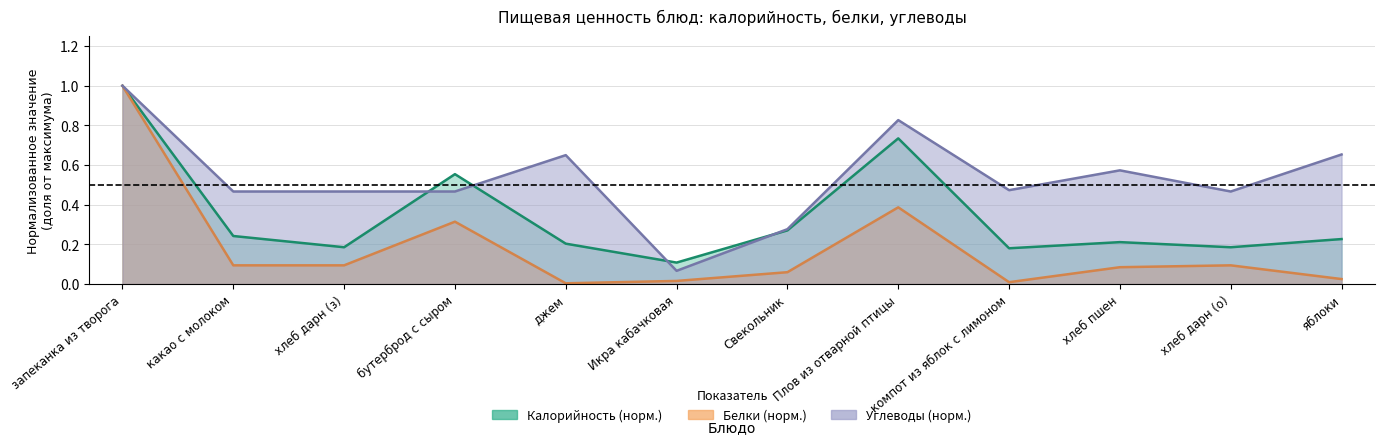

True or false: Белки has a value of 0.1 at бутерброд с сыром.

False